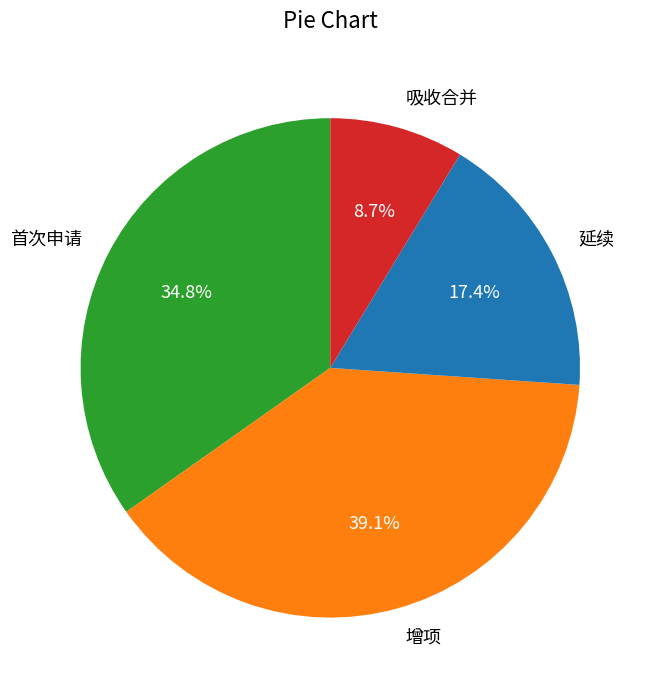

Does any single category account for the majority?

No